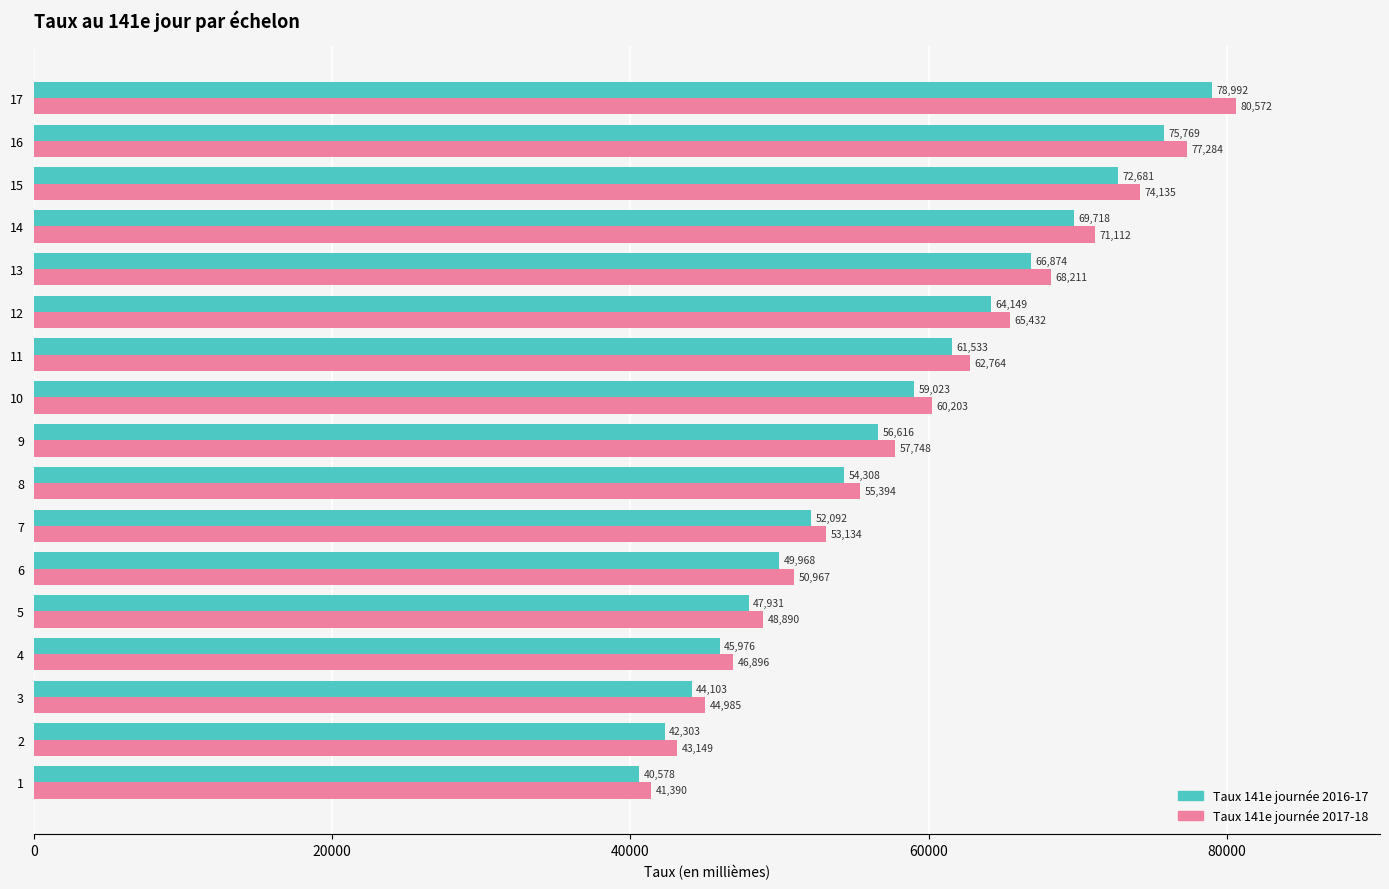

The value of Taux 141e journée 2016-17 at 6 is 89816. True or false?

False